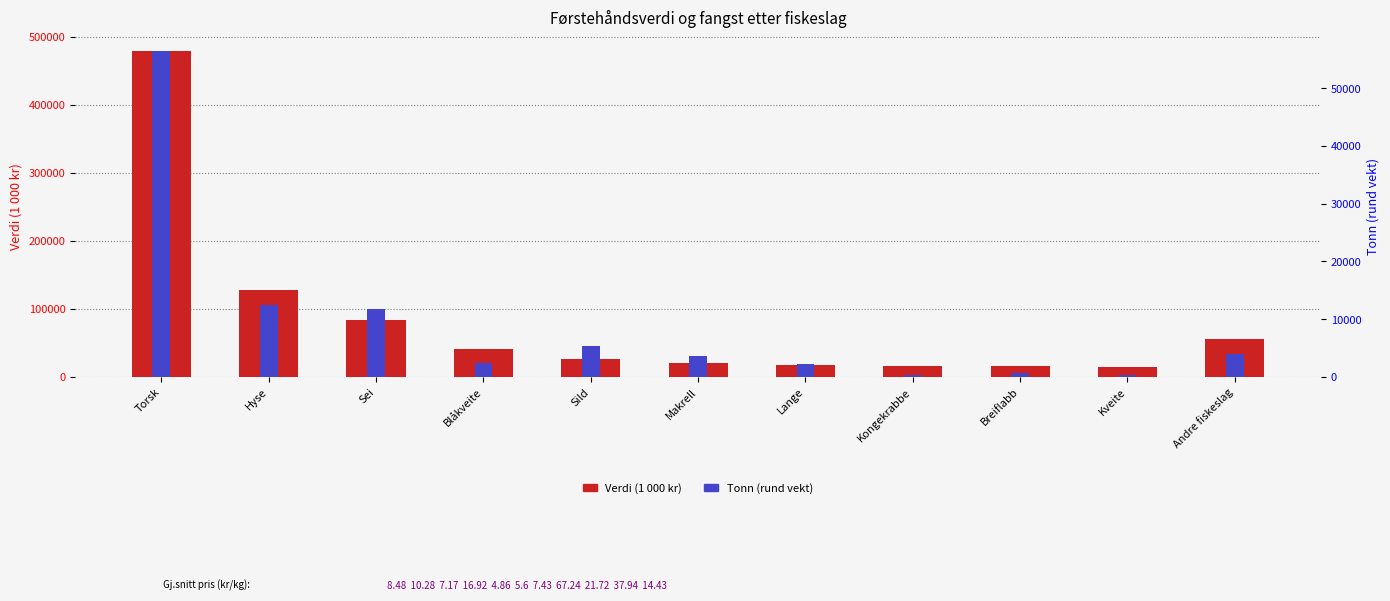

What position from the right is Lange?

5